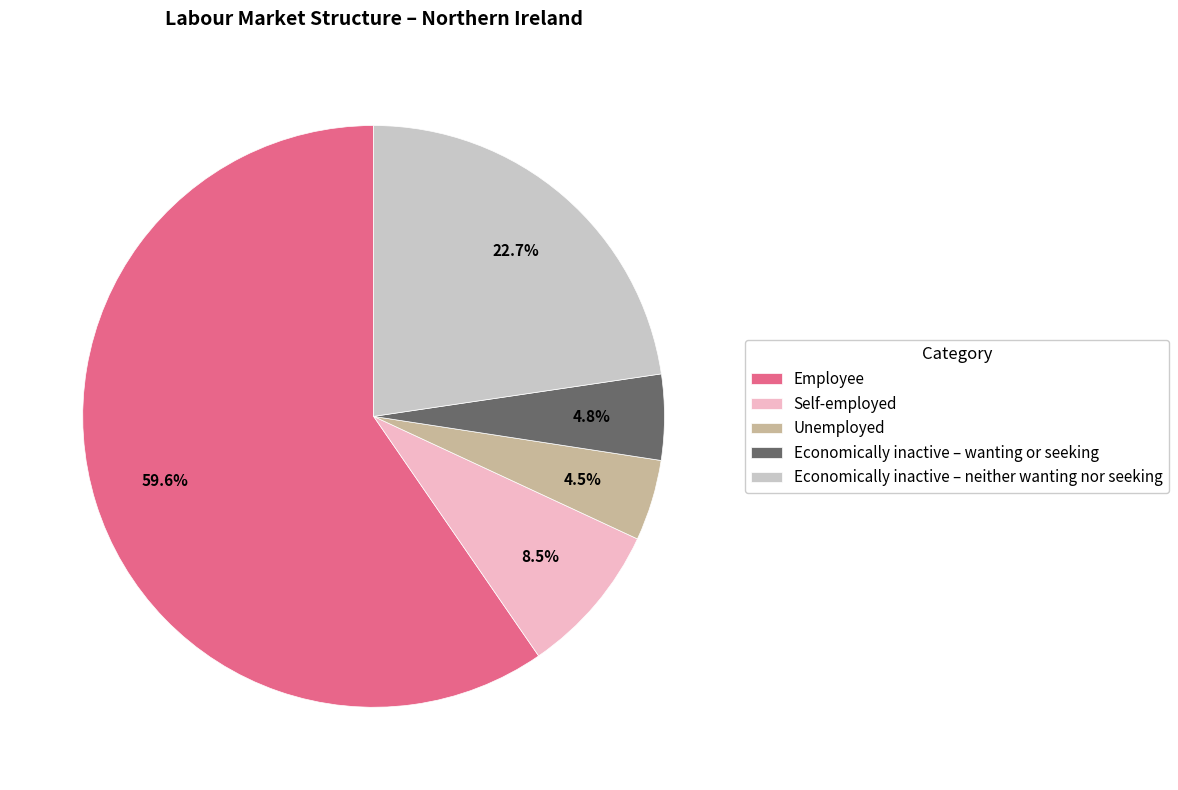

Is it true that Unemployed is 10% of the pie?

False